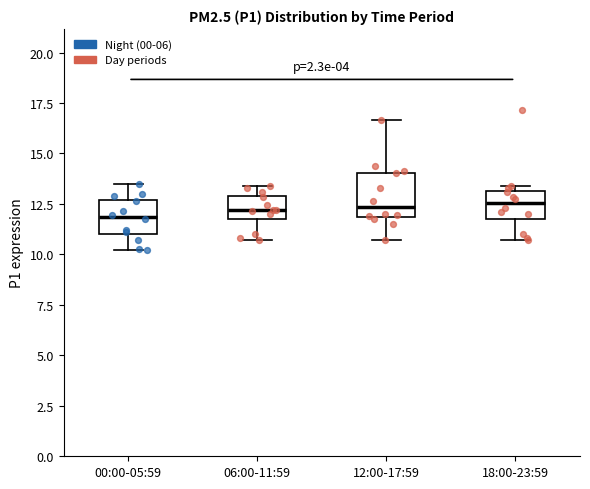

Reading left to right, transcribe this box plot: for each box, give where its median line is, the range the box spans, and where its two whiskers end, as read against the y-axis. The values are not printed on the chart, so give them approximately, as read against the axis.

00:00-05:59: median 12.0, box 11.0 to 12.5, whiskers 10.0 to 13.5
06:00-11:59: median 12.0, box 11.5 to 13.0, whiskers 10.5 to 13.5
12:00-17:59: median 12.5, box 12.0 to 14.0, whiskers 10.5 to 16.5
18:00-23:59: median 12.5, box 11.5 to 13.0, whiskers 10.5 to 13.5